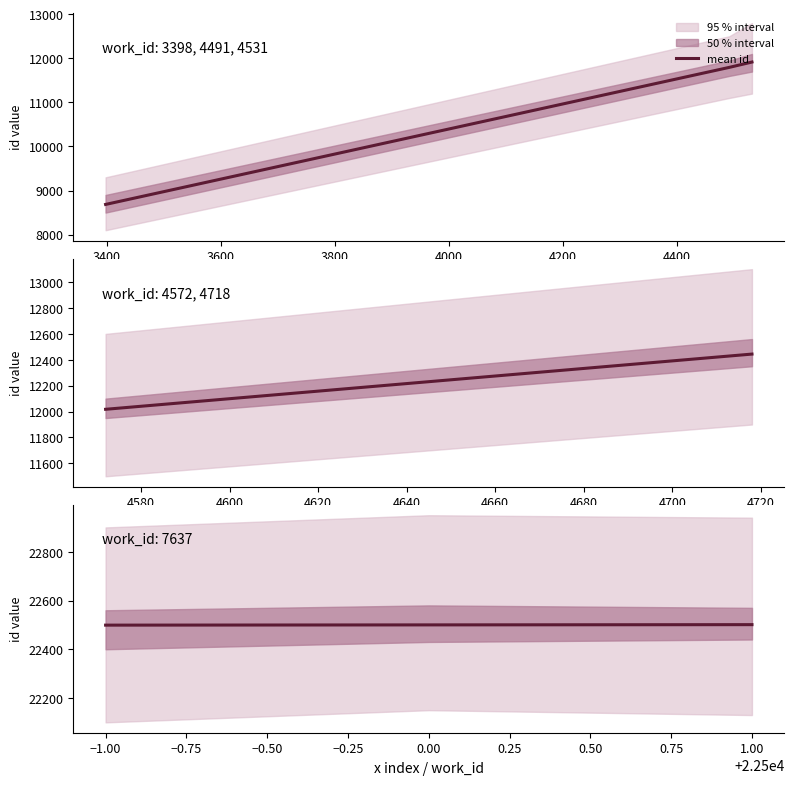

Reading left to right, what are all the values shown in this chart?

22499	22500	22501